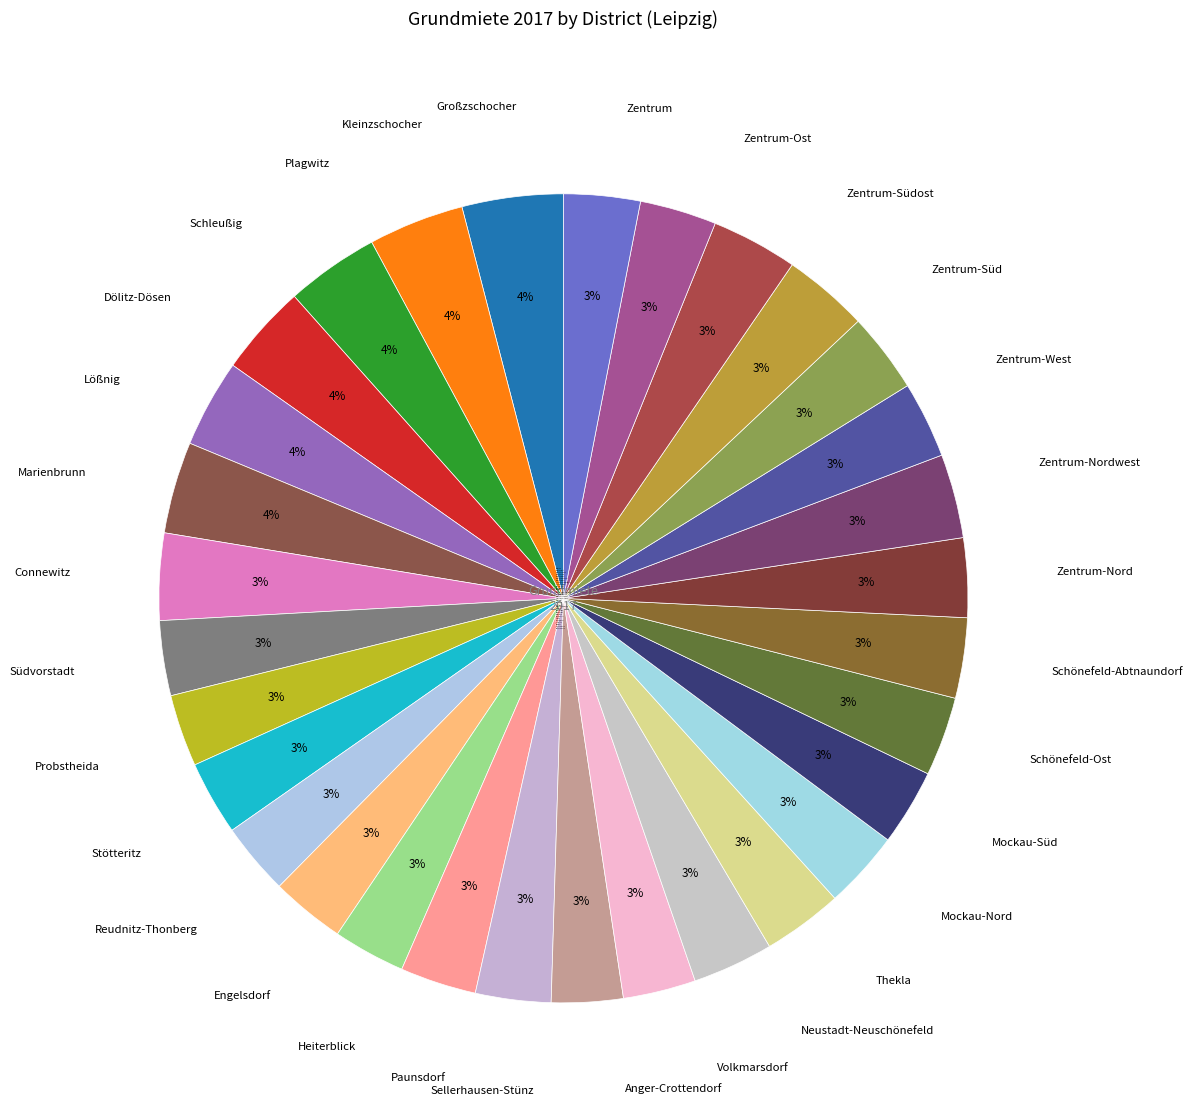

Is it true that Mockau-Nord is 3% of the pie?

True